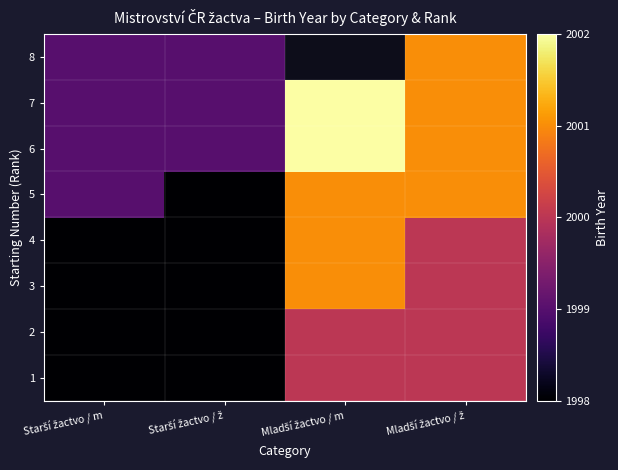

What is the maximum value for 3?

2001.0